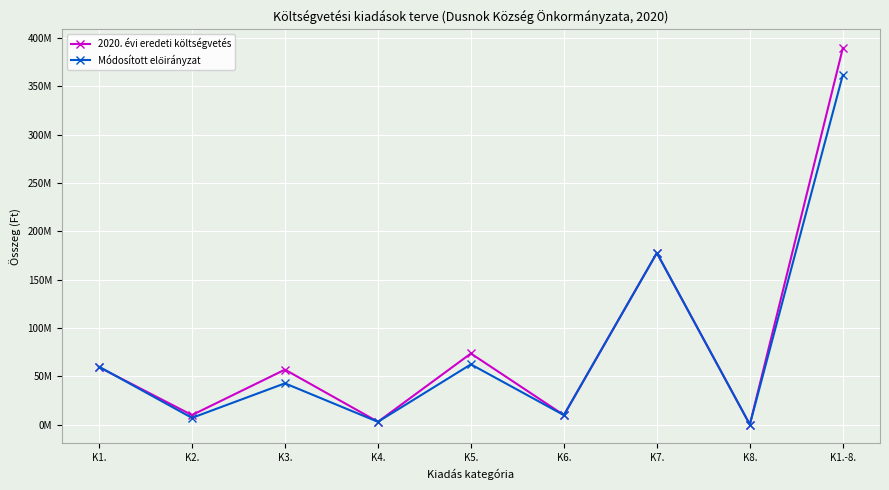

Reading left to right, list all the values displayed in this chart.

2020. évi eredeti költségvetés: 59370333	9785720	56800000	2800000	73517249	9729784	177609703	0	389612789
Módosított előirányzat: 59895238	6874761	42630000	2800000	62269003	9729784	177609703	0	361808489